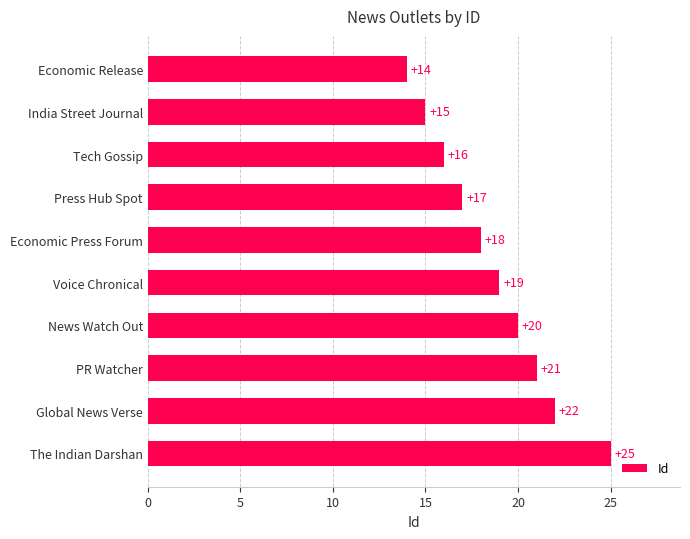

What is the minimum value shown in the chart?

14